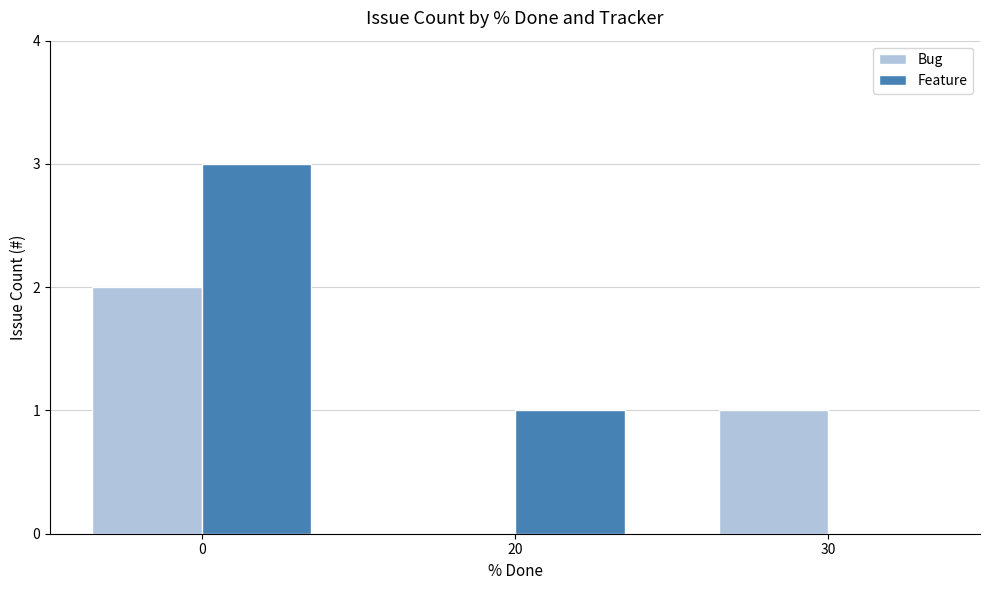

How many groups of bars are there?

3